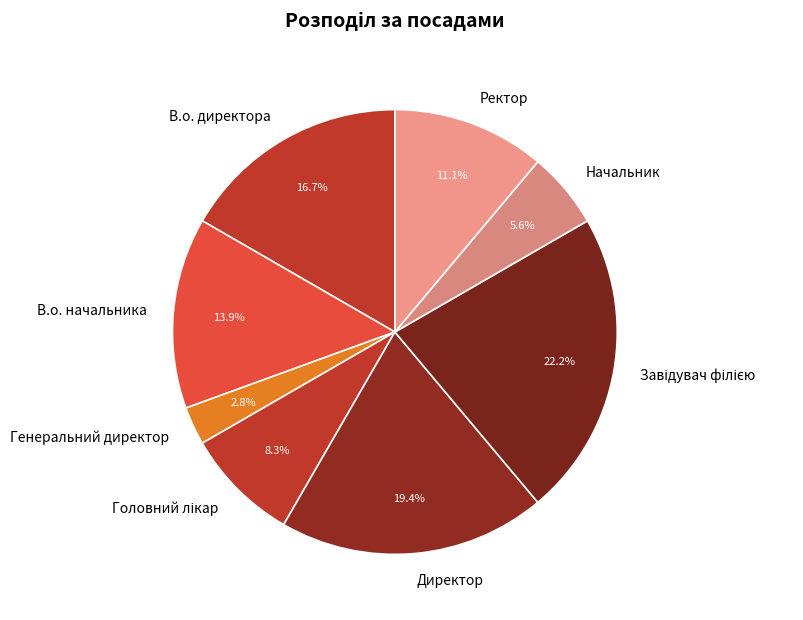

Which has a higher value, В.о. начальника or Директор?

Директор